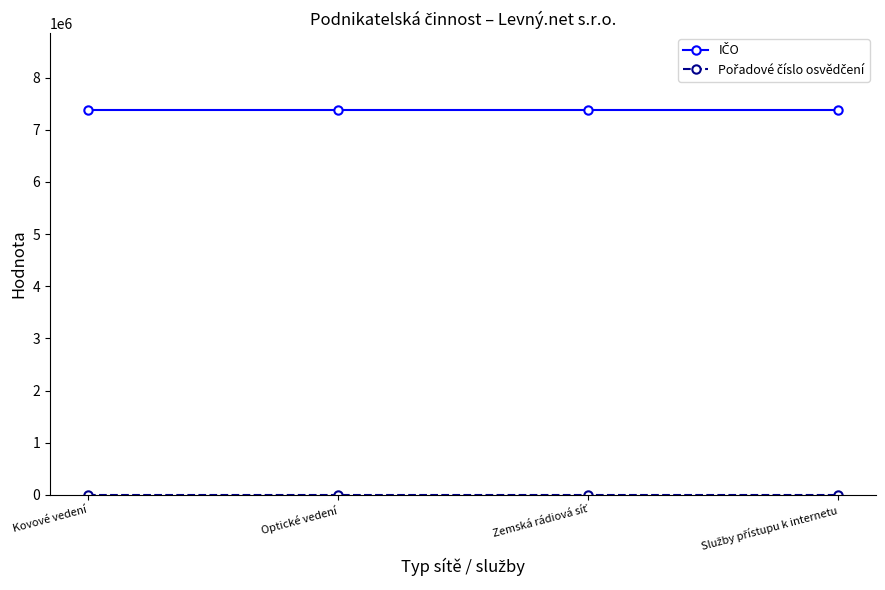

At how many categories does at least one series exceed 4880648?

4